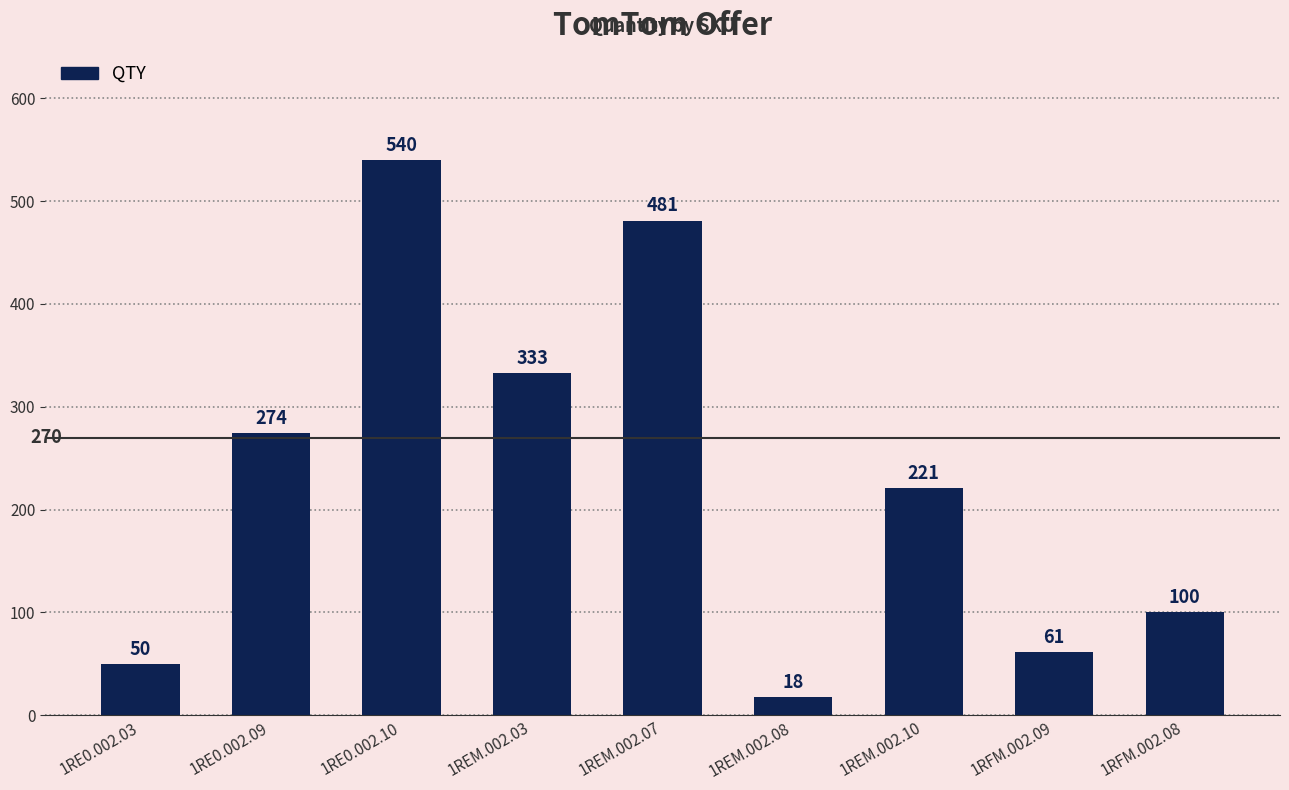

Reading left to right, extract all data points from this chart.

50	274	540	333	481	18	221	61	100